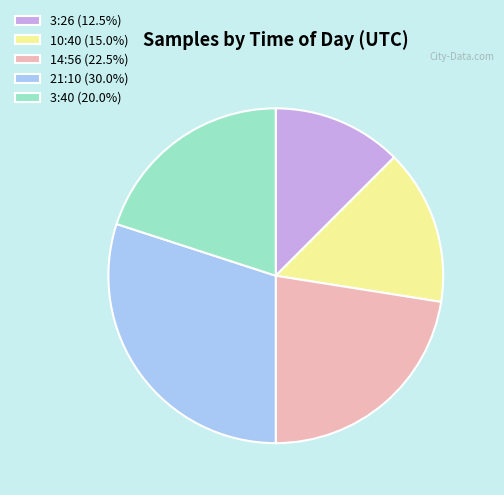

Approximately how many times larger is the value at 10:40 (15.0%) compared to 3:40 (20.0%)?

0.8